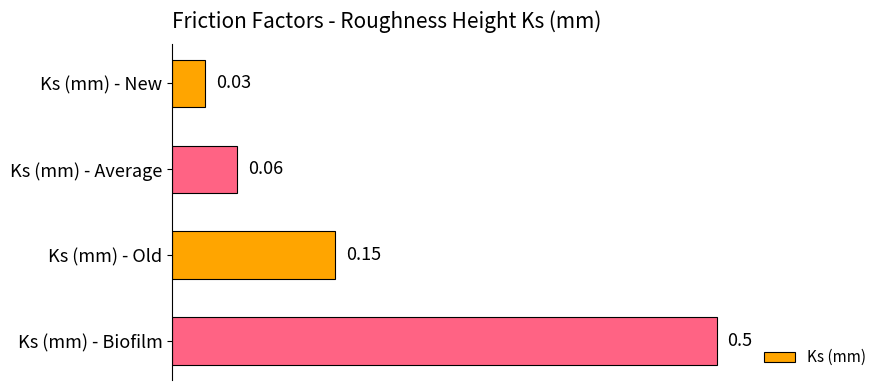

Which label corresponds to the largest value in the chart?

Ks (mm) - Biofilm